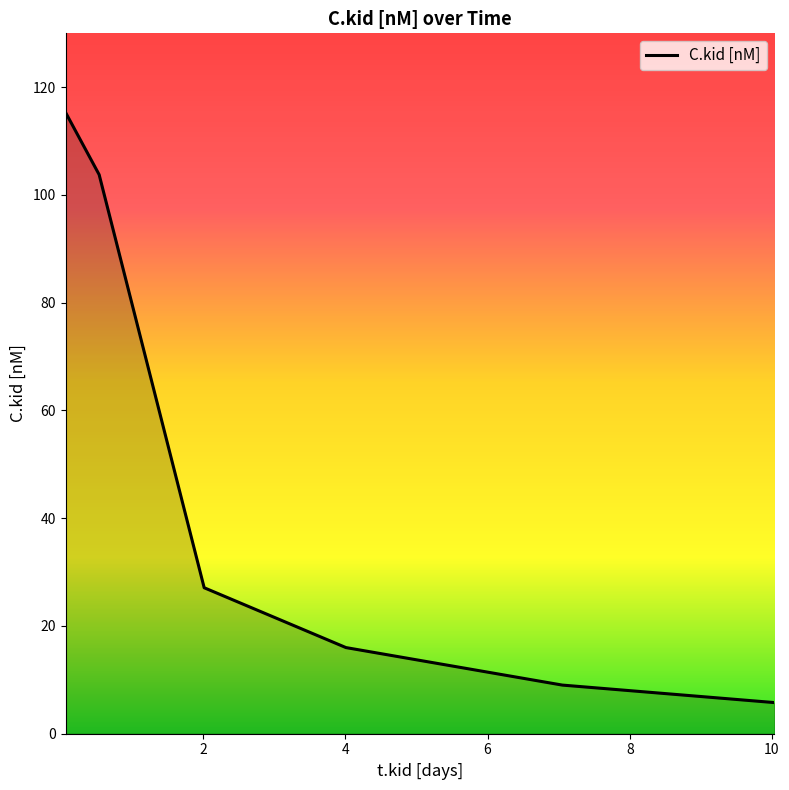

True or false: there are more than 0 points higher than both neighbors.

False